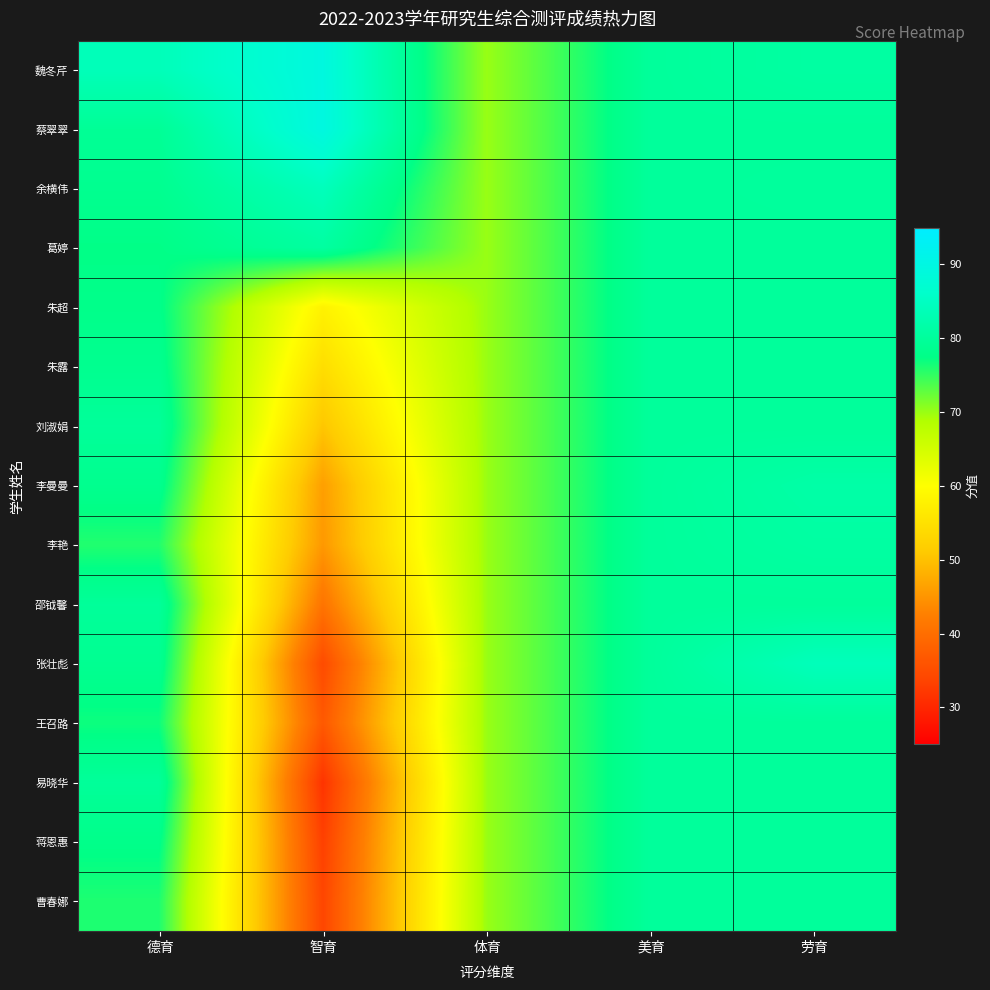

What is the smallest value displayed?

31.6